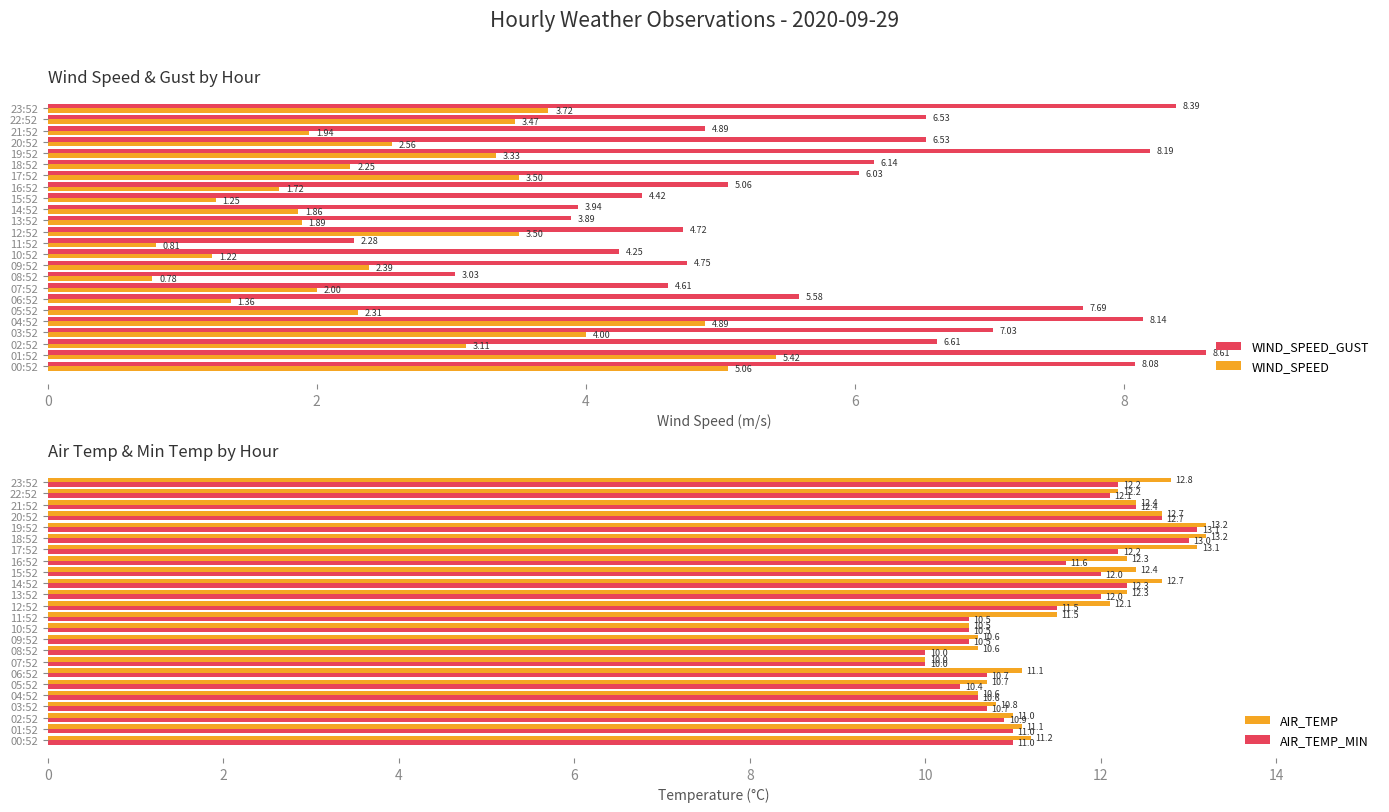

Count the number of data series in this chart.

4